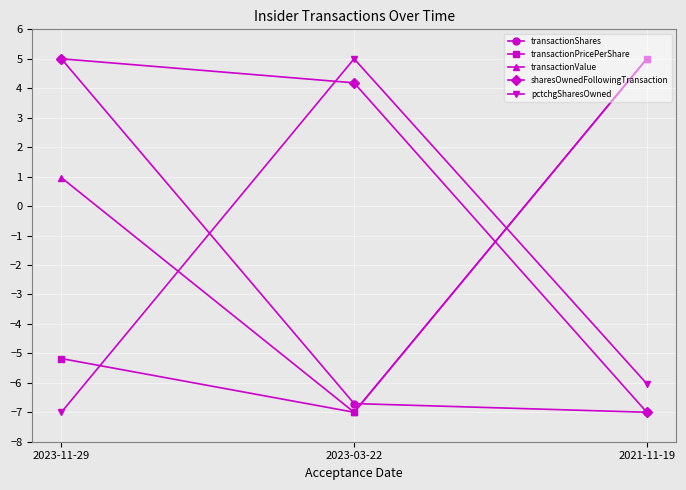

Reading left to right, what are all the values shown in this chart?

transactionShares: 5.0	-6.7	-7.0
transactionPricePerShare: -5.2	-7.0	5.0
transactionValue: 1.0	-7.0	5.0
sharesOwnedFollowingTransaction: 5.0	4.2	-7.0
pctchgSharesOwned: -7.0	5.0	-6.0